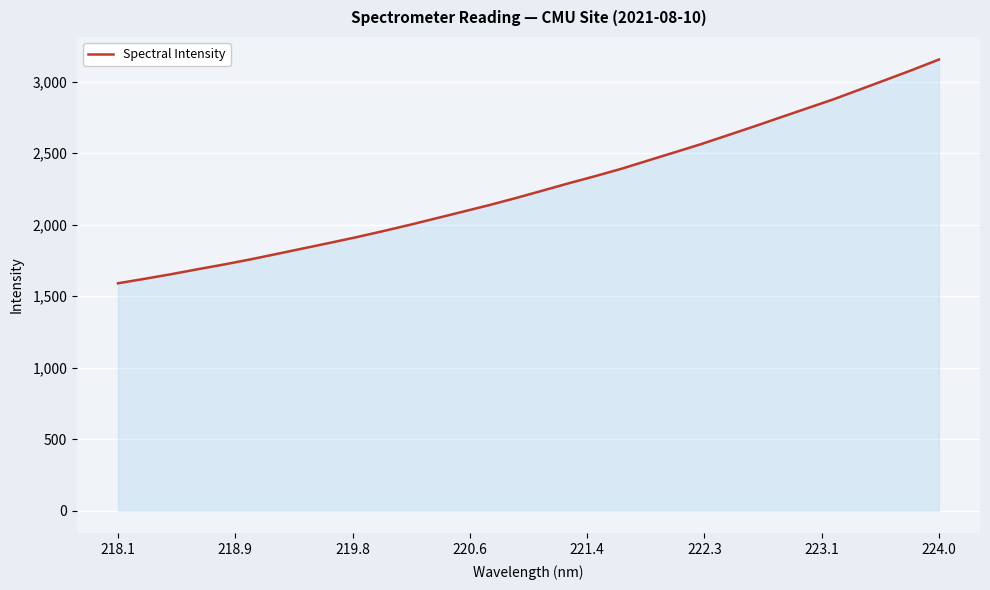

What is the greatest value displayed?

3154.6